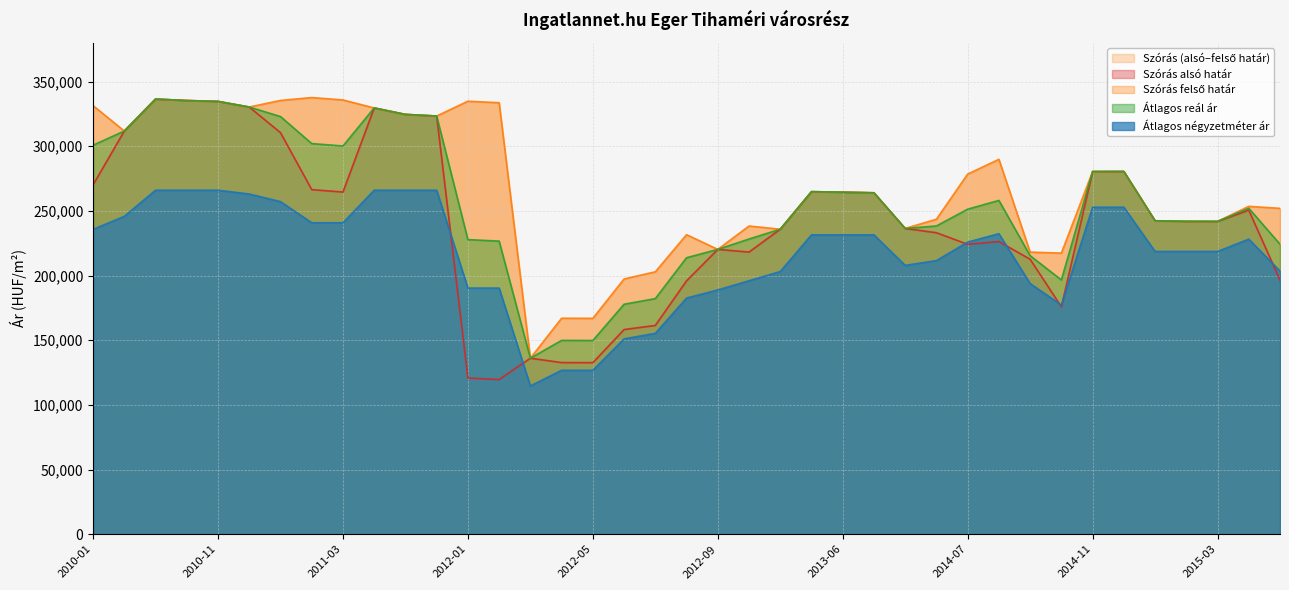

What is the maximum value for Szórás alsó határ?

336492